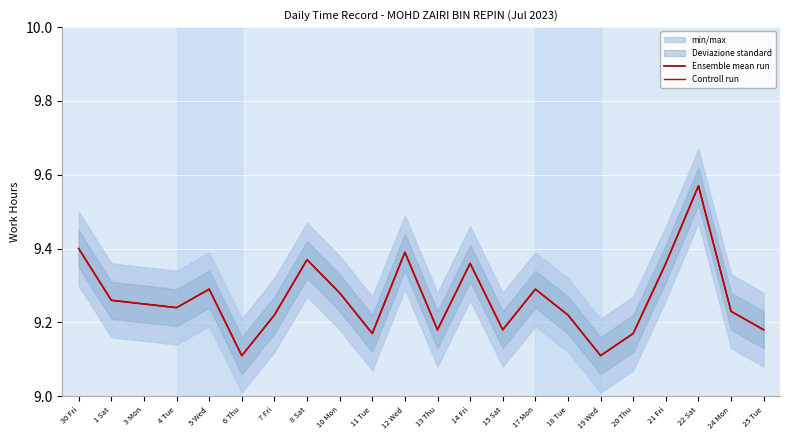

What position from the left is 7 Fri?

7